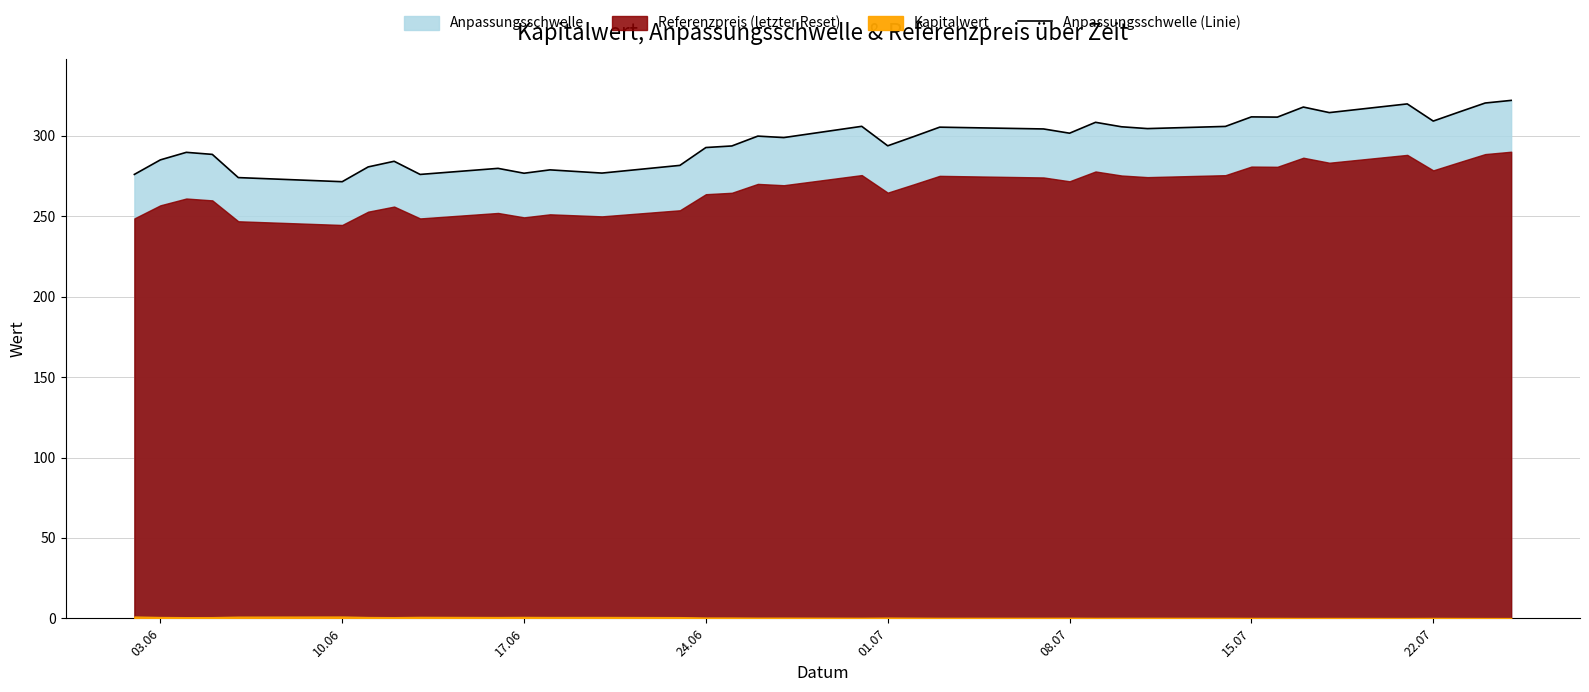

What is the minimum value for Anpassungsschwelle (Linie)?

271.5